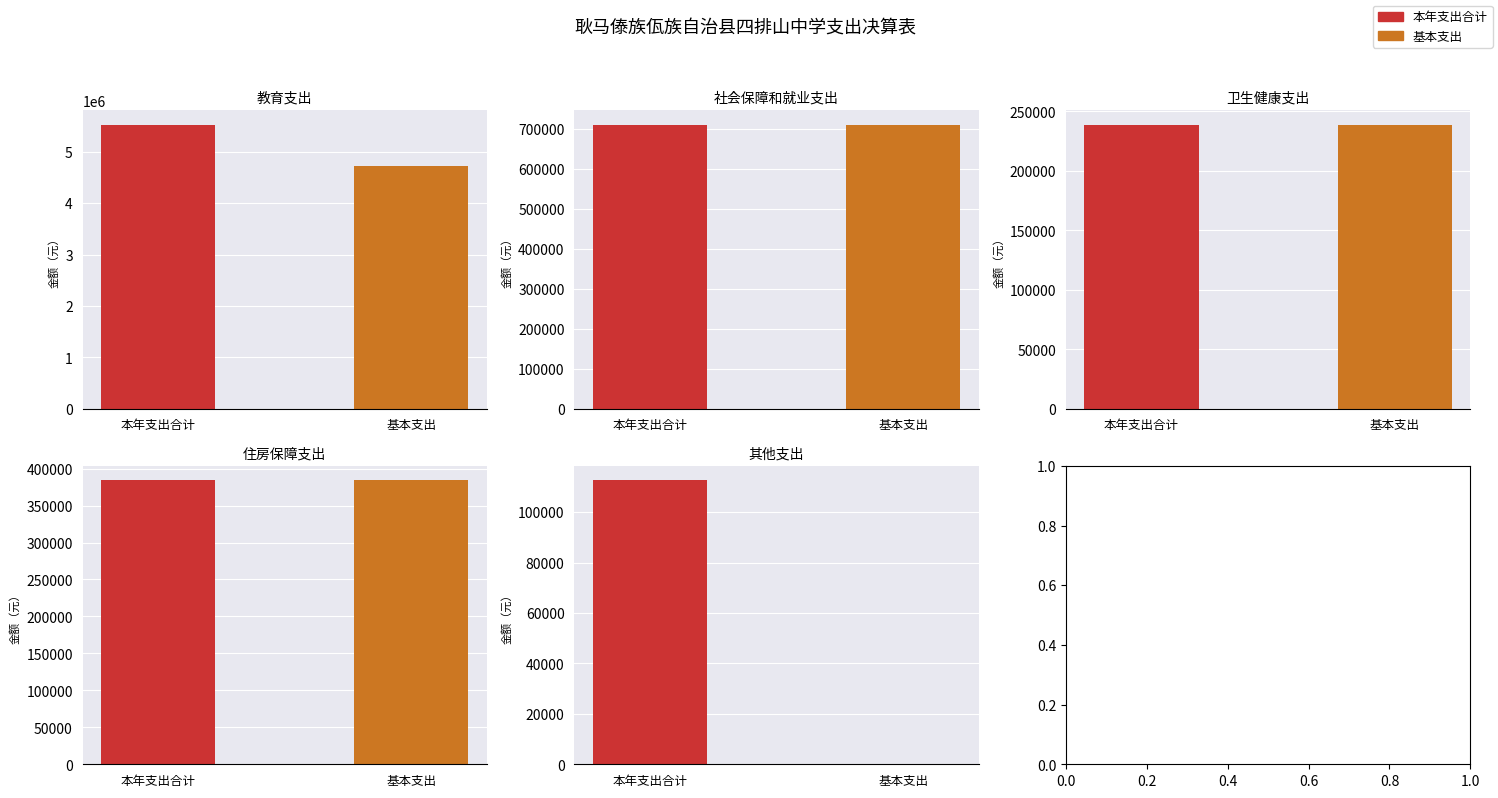

Reading left to right, transcribe all the data shown in this chart.

本年支出合计: 5531476.6	710023.6	239006.7	384486.0	112700.0
基本支出: 4722243.3	710023.6	239006.7	384486.0	0.0